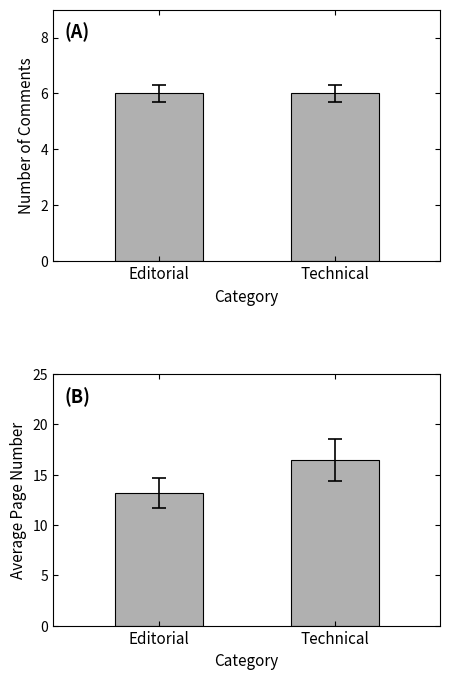

How many bars are there in each group?

2